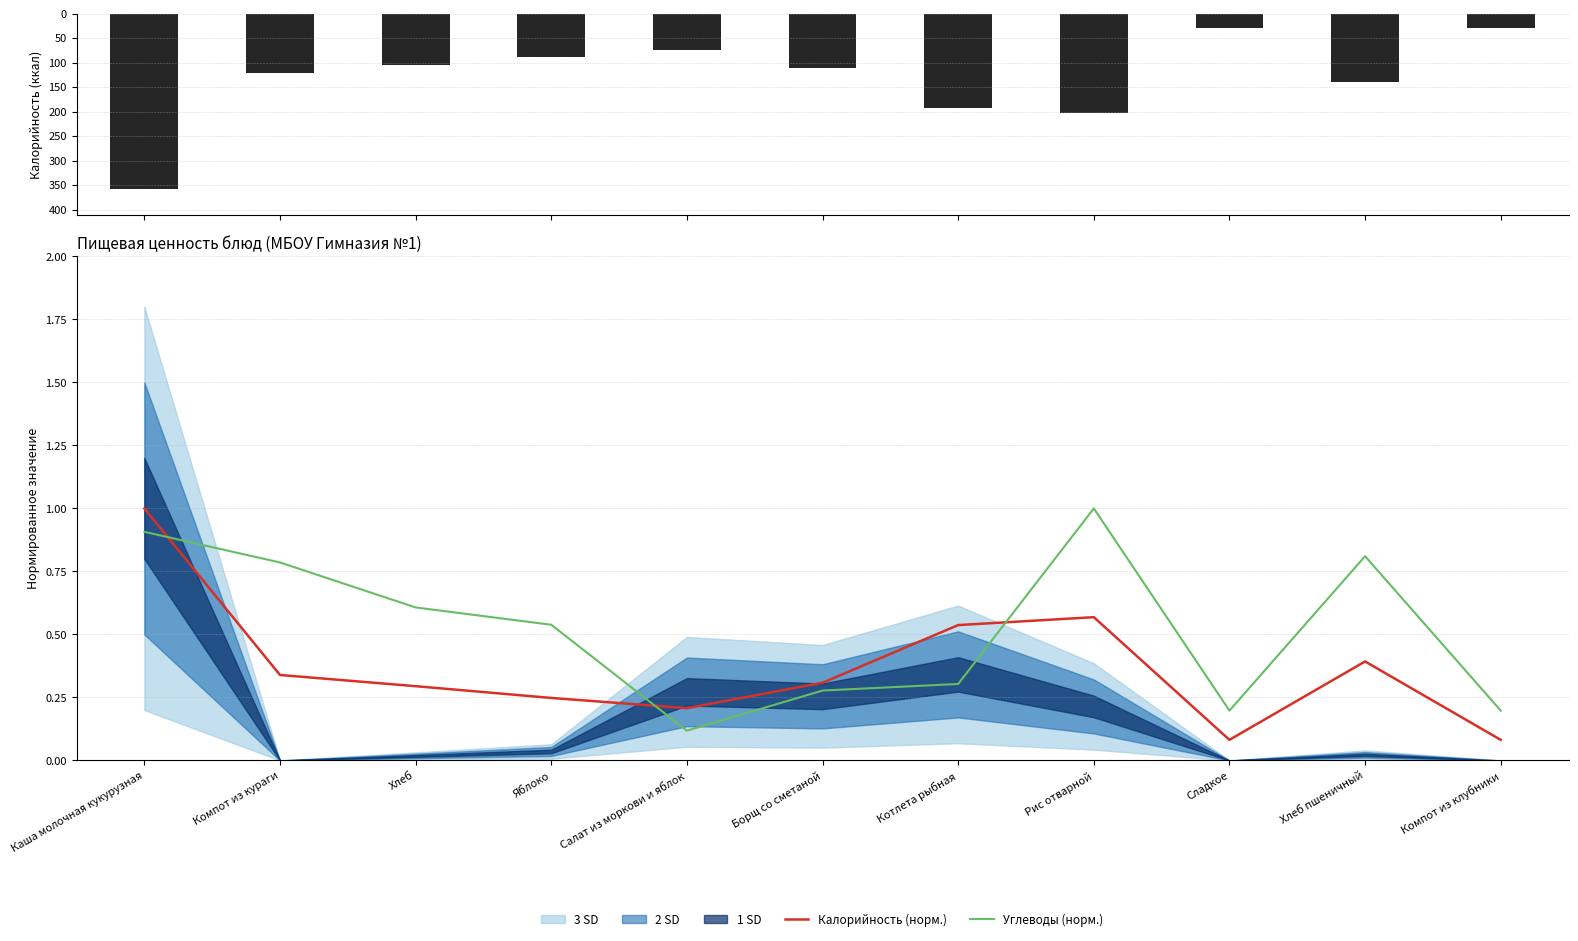

Where is Углеводы (норм.) nearest to the value 0?

Салат из моркови и яблок